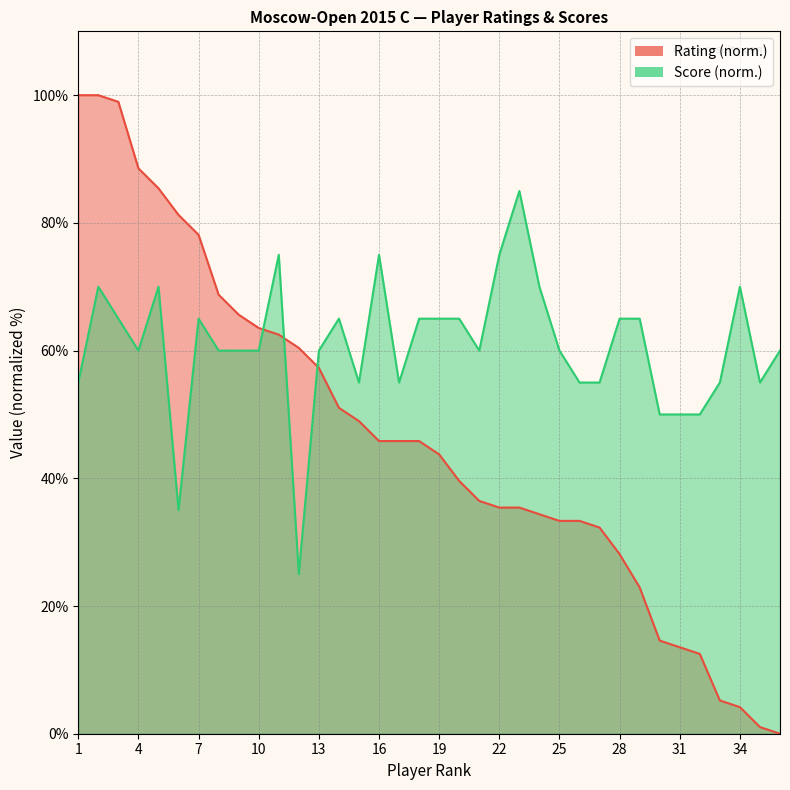

Is it true that Score equals 55.0 at 15?

True